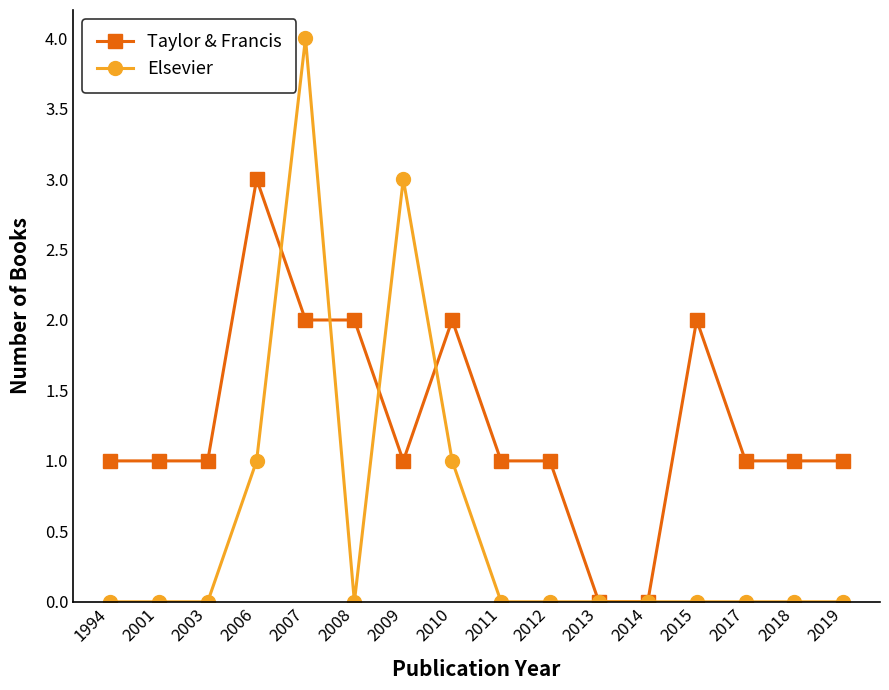

Reading left to right, transcribe all the data shown in this chart.

Taylor & Francis: 1994=1	2001=1	2003=1	2006=3	2007=2	2008=2	2009=1	2010=2	2011=1	2012=1	2013=0	2014=0	2015=2	2017=1	2018=1	2019=1
Elsevier: 1994=0	2001=0	2003=0	2006=1	2007=4	2008=0	2009=3	2010=1	2011=0	2012=0	2013=0	2014=0	2015=0	2017=0	2018=0	2019=0